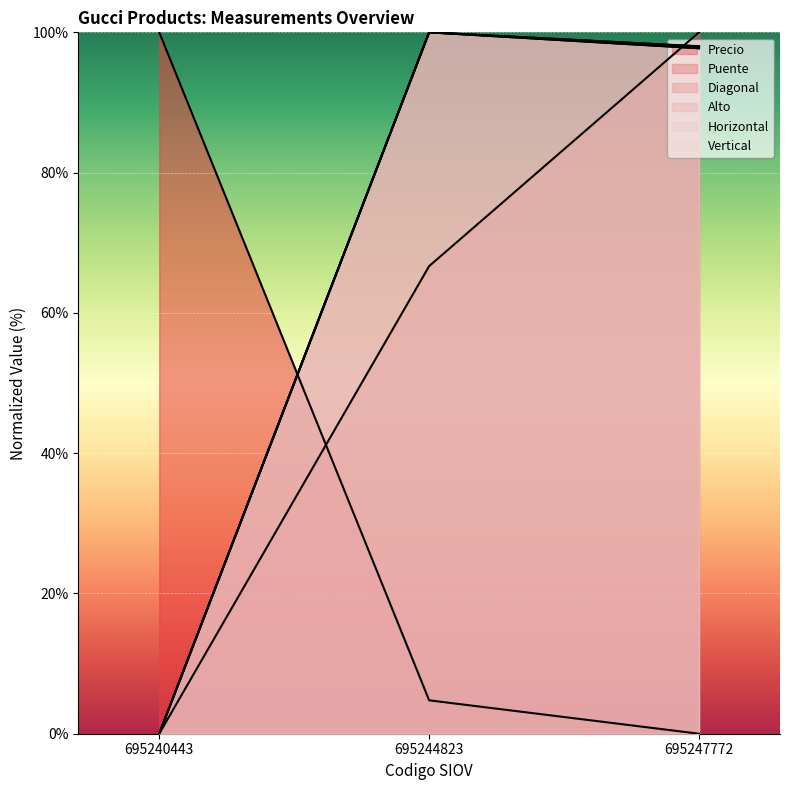

Which series has the largest range (max minus min)?

Precio